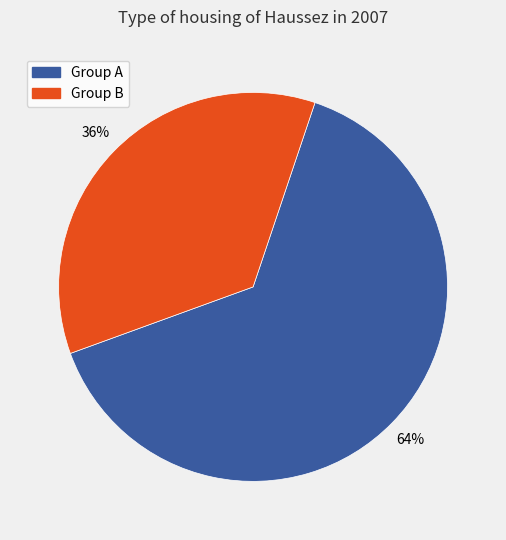

Is there a majority slice in this chart?

Yes